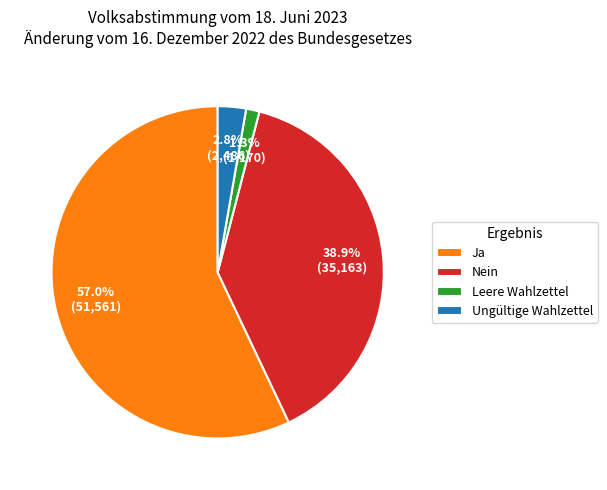

To the nearest percent, what is the combined percentage of Leere Wahlzettel and Nein?

40%